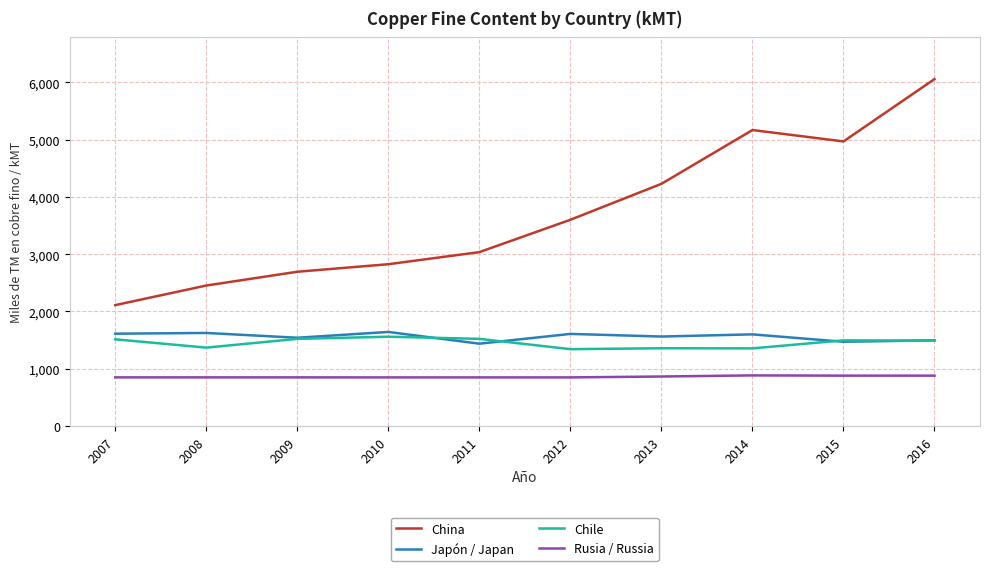

The value of Japón / Japan at 2010 is 2535.0. True or false?

False